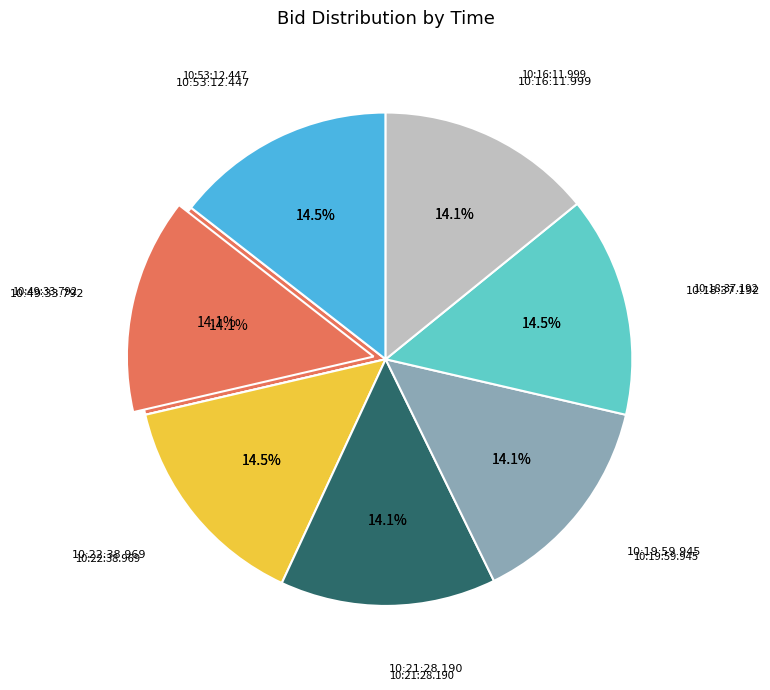

Does 10:22:38.969 represent more than half of the total?

No